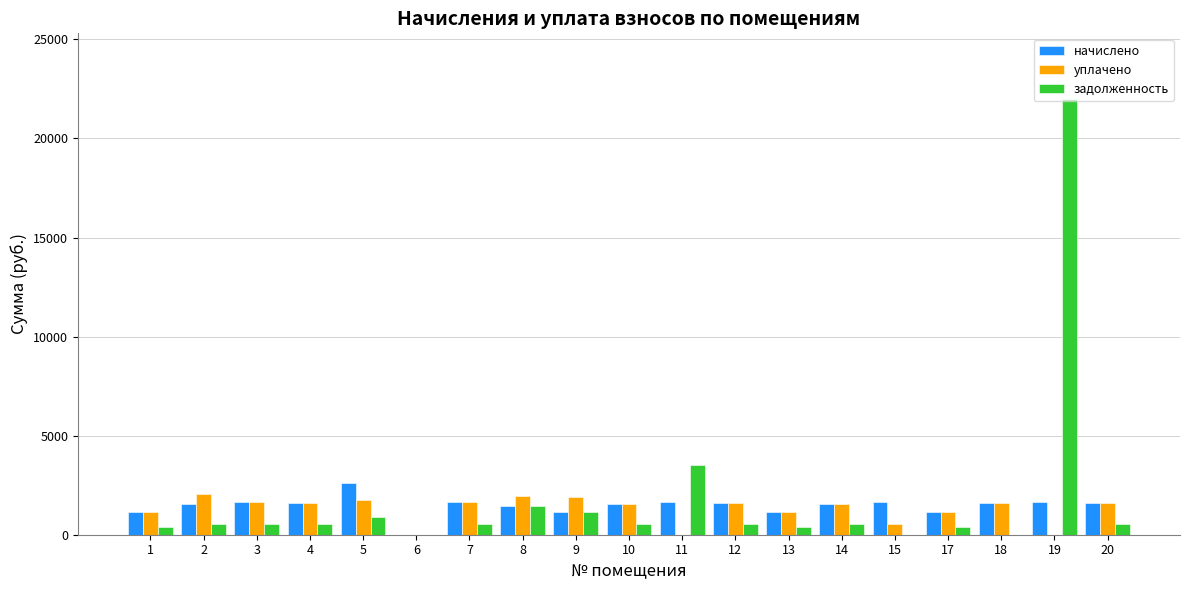

At which category is the sum across all series the highest?

19